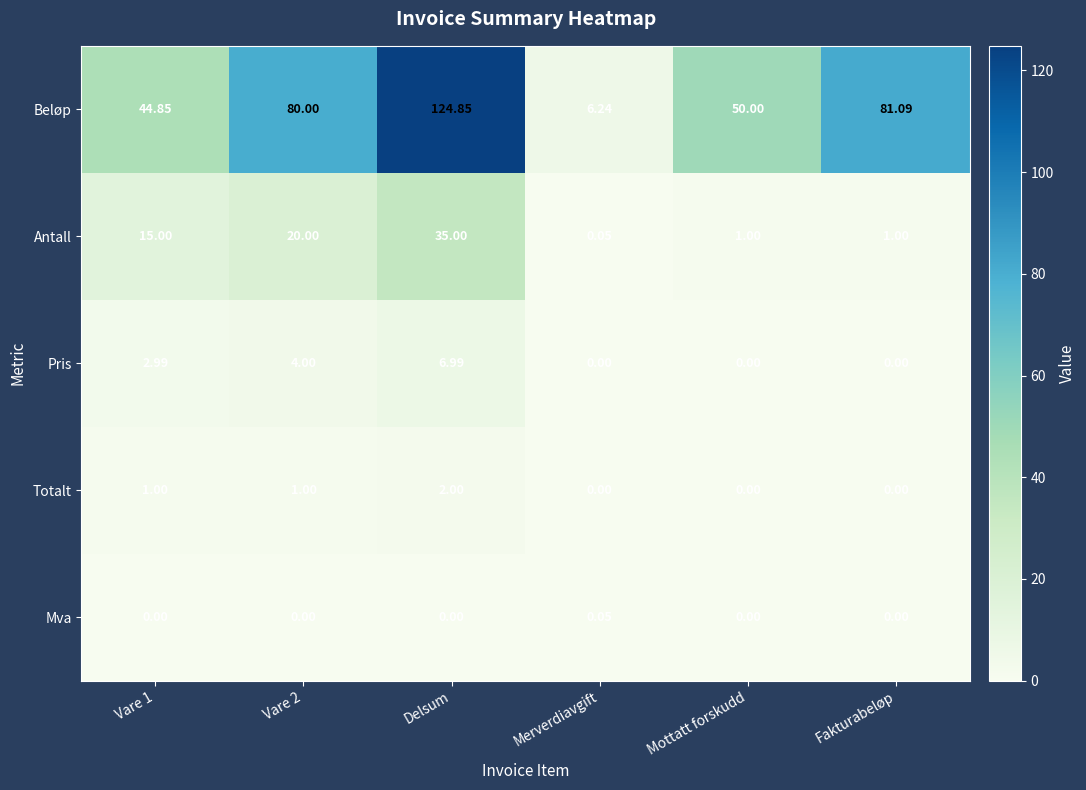

List the series in order of their peak value, highest first.

Beløp, Antall, Pris, Totalt, Mva